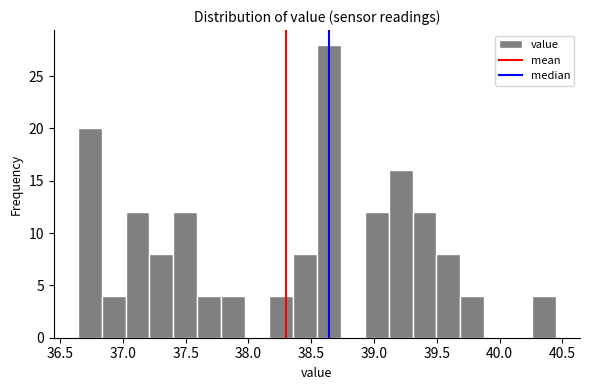

Read against the x-axis, roughly where is the centre of the tallest bar?

38.65